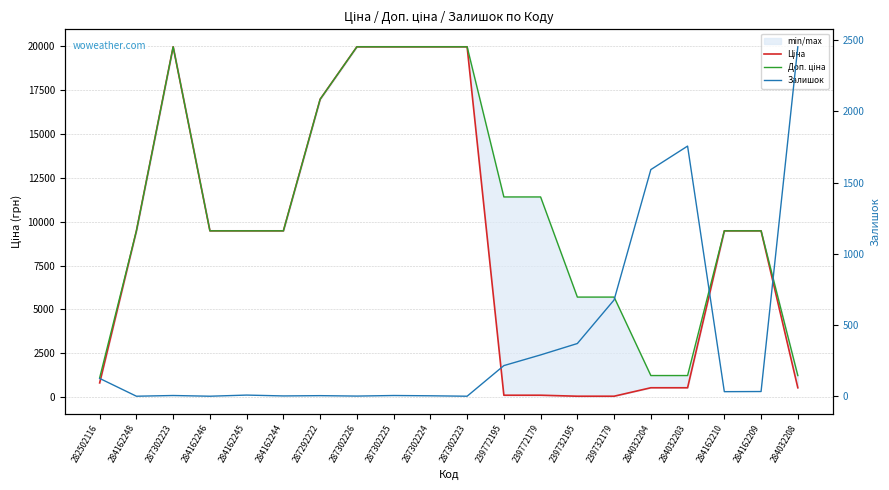

What is the total value across all series at 287302225?

39933.3